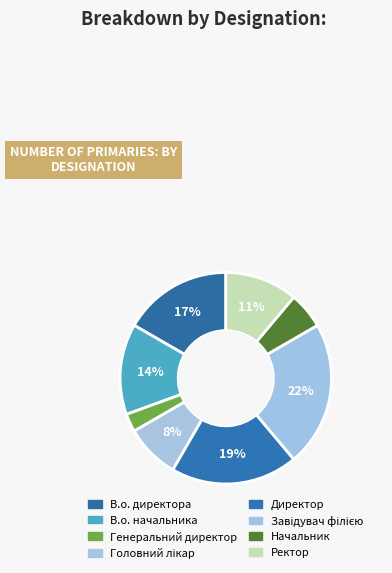

What is the smallest slice in the pie chart?

Генеральний директор